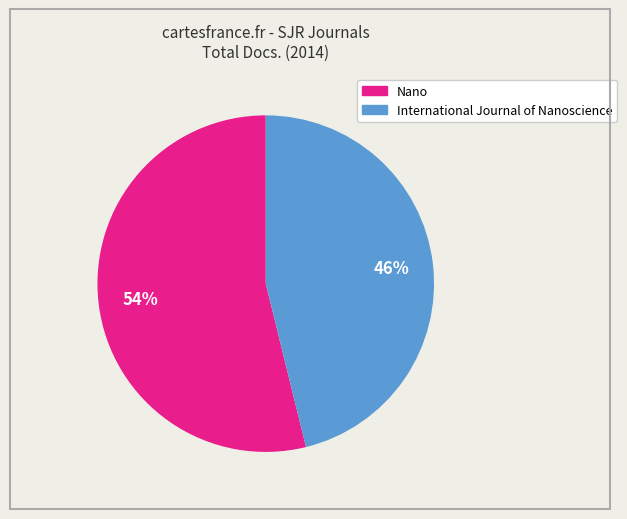

Between Nano and International Journal of Nanoscience, which is larger?

Nano